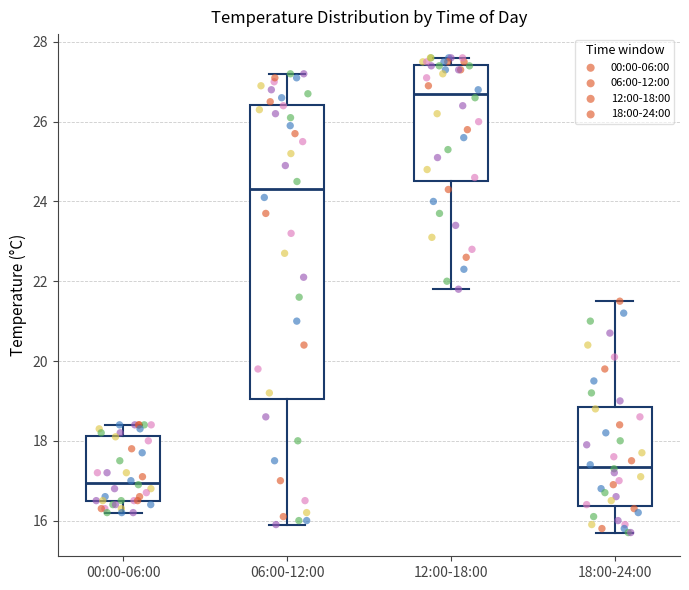

Reading left to right, transcribe this box plot: for each box, give where its median line is, the range the box spans, and where its two whiskers end, as read against the y-axis. The values are not printed on the chart, so give them approximately, as read against the axis.

00:00-06:00: median 17.0, box 16.6 to 18.2, whiskers 16.2 to 18.4
06:00-12:00: median 24.4, box 19.0 to 26.4, whiskers 16.0 to 27.2
12:00-18:00: median 26.8, box 24.6 to 27.4, whiskers 21.8 to 27.6
18:00-24:00: median 17.4, box 16.4 to 18.8, whiskers 15.8 to 21.6